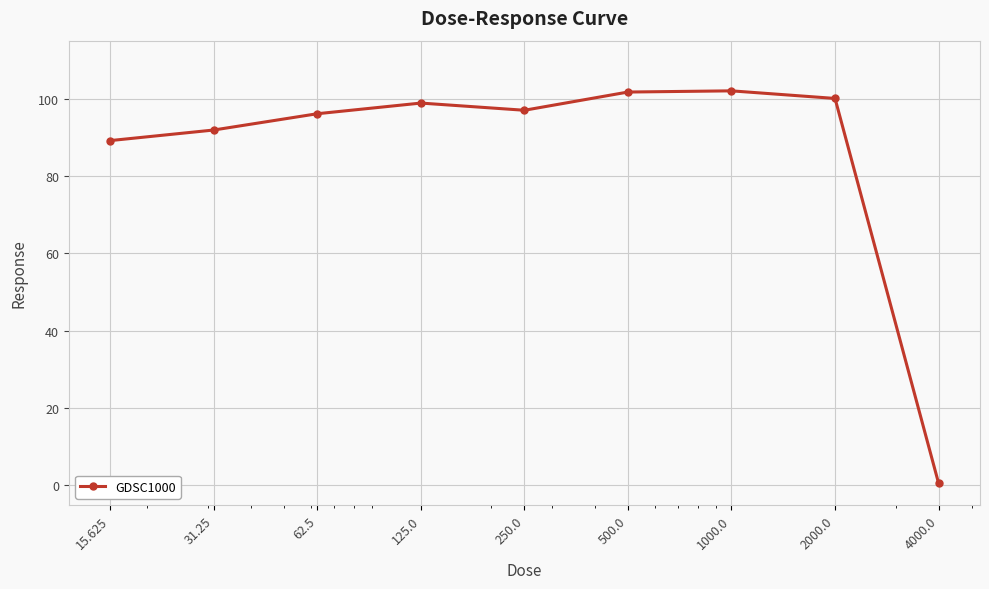

What is the difference between the maximum and second lowest values?

12.9